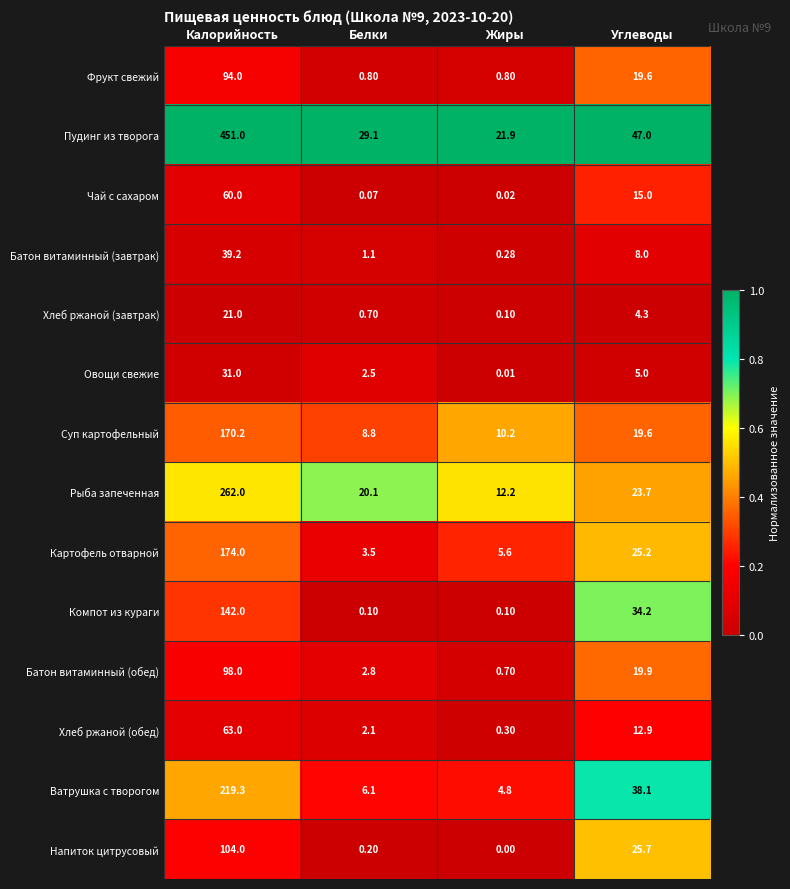

Between Жиры and Углеводы, which series saw the biggest shift?

Компот из кураги